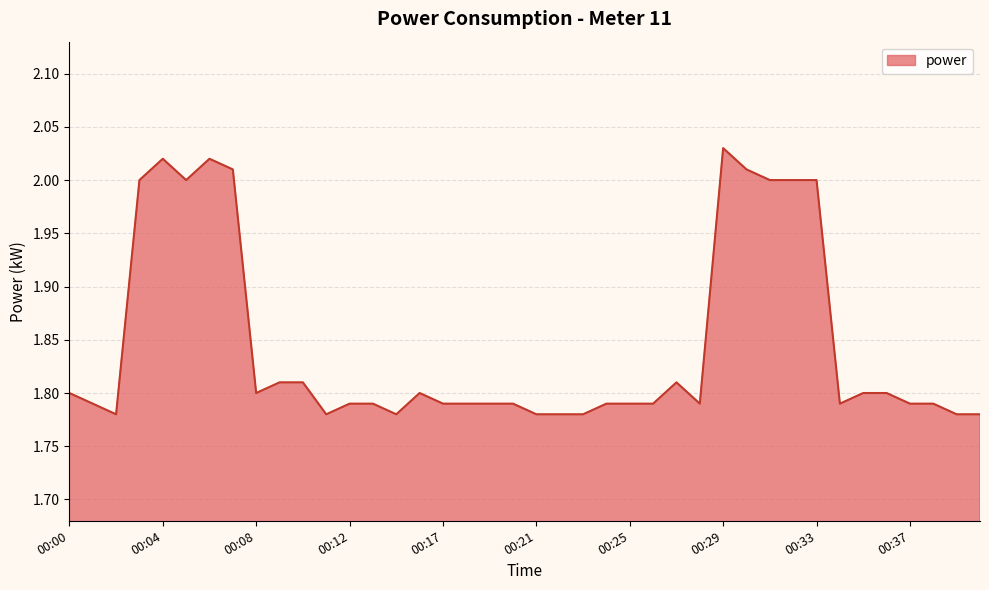

How many series are shown in this chart?

1